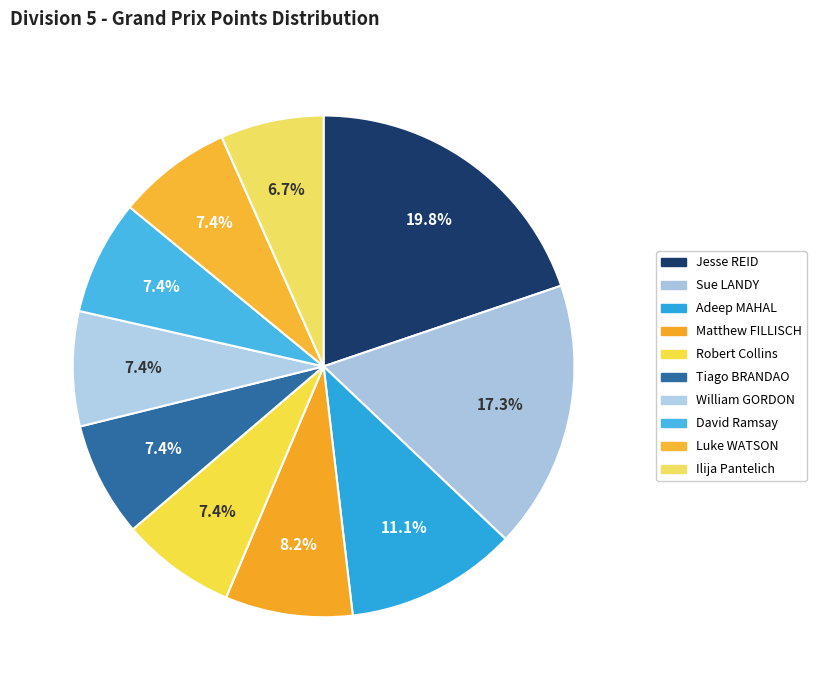

To the nearest percent, what is the combined percentage of Jesse REID and Sue LANDY?

37%